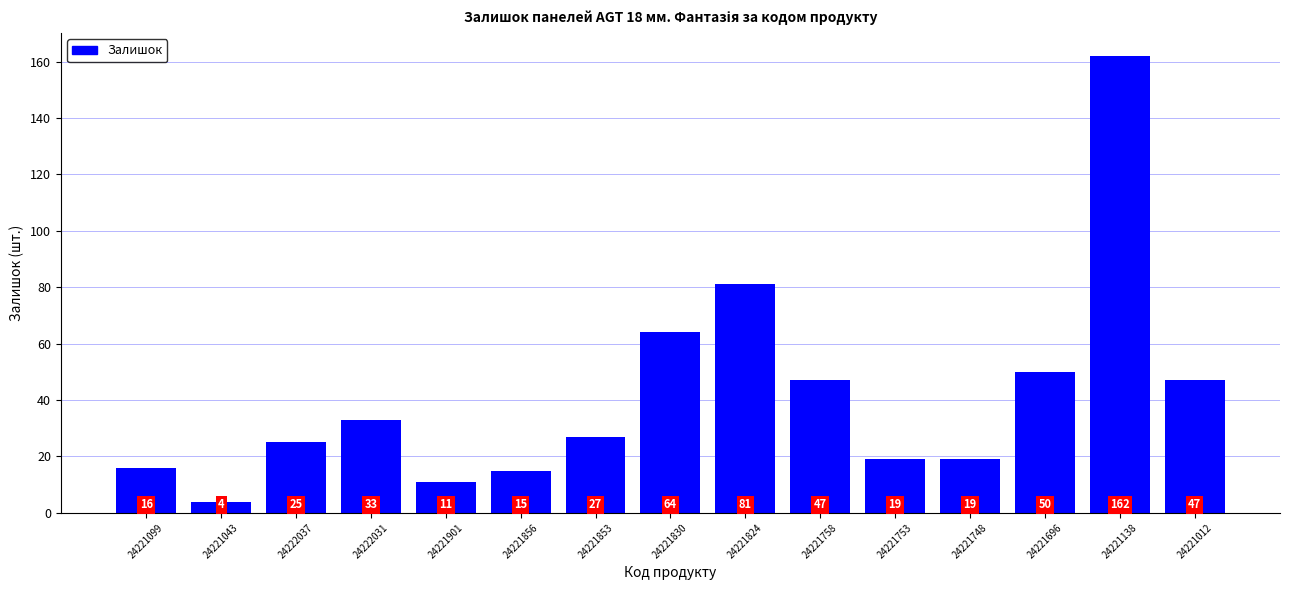

What is the value of the 2nd bar from the left?

4